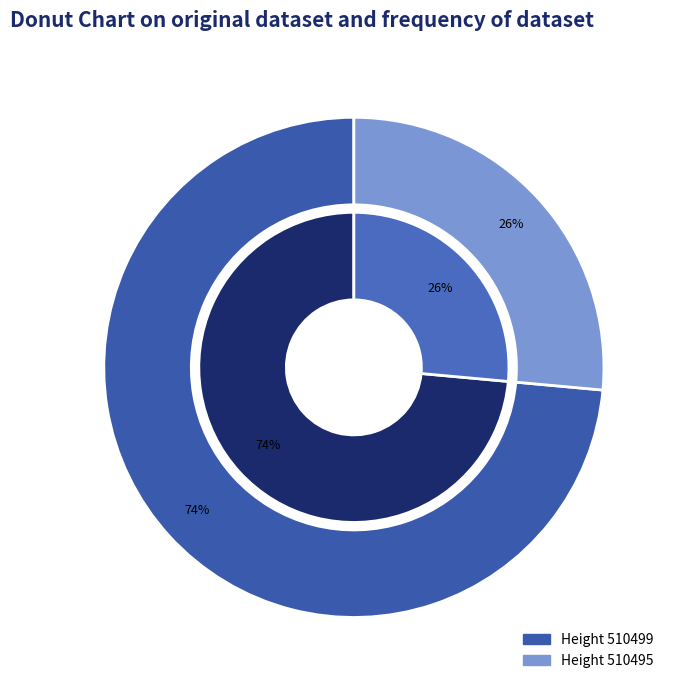

To the nearest percent, what is the average slice percentage?

50%